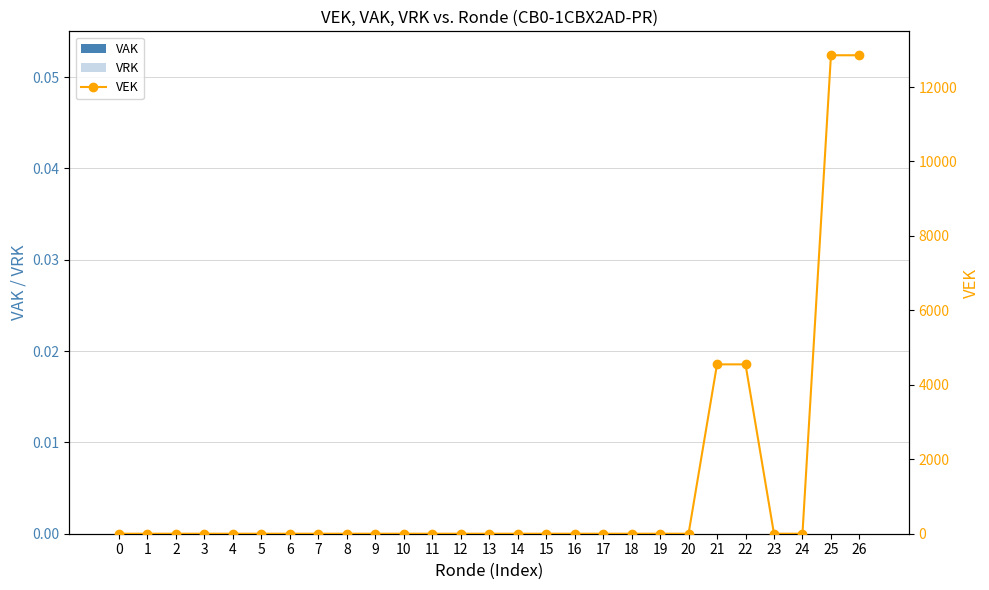

True or false: VRK has a value of 0 at 20.

True